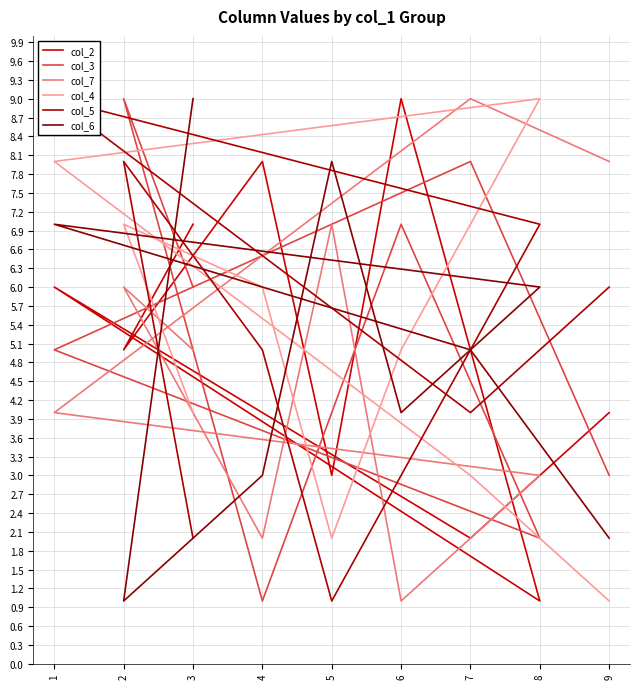

Between 8 and 7, which is larger?

7